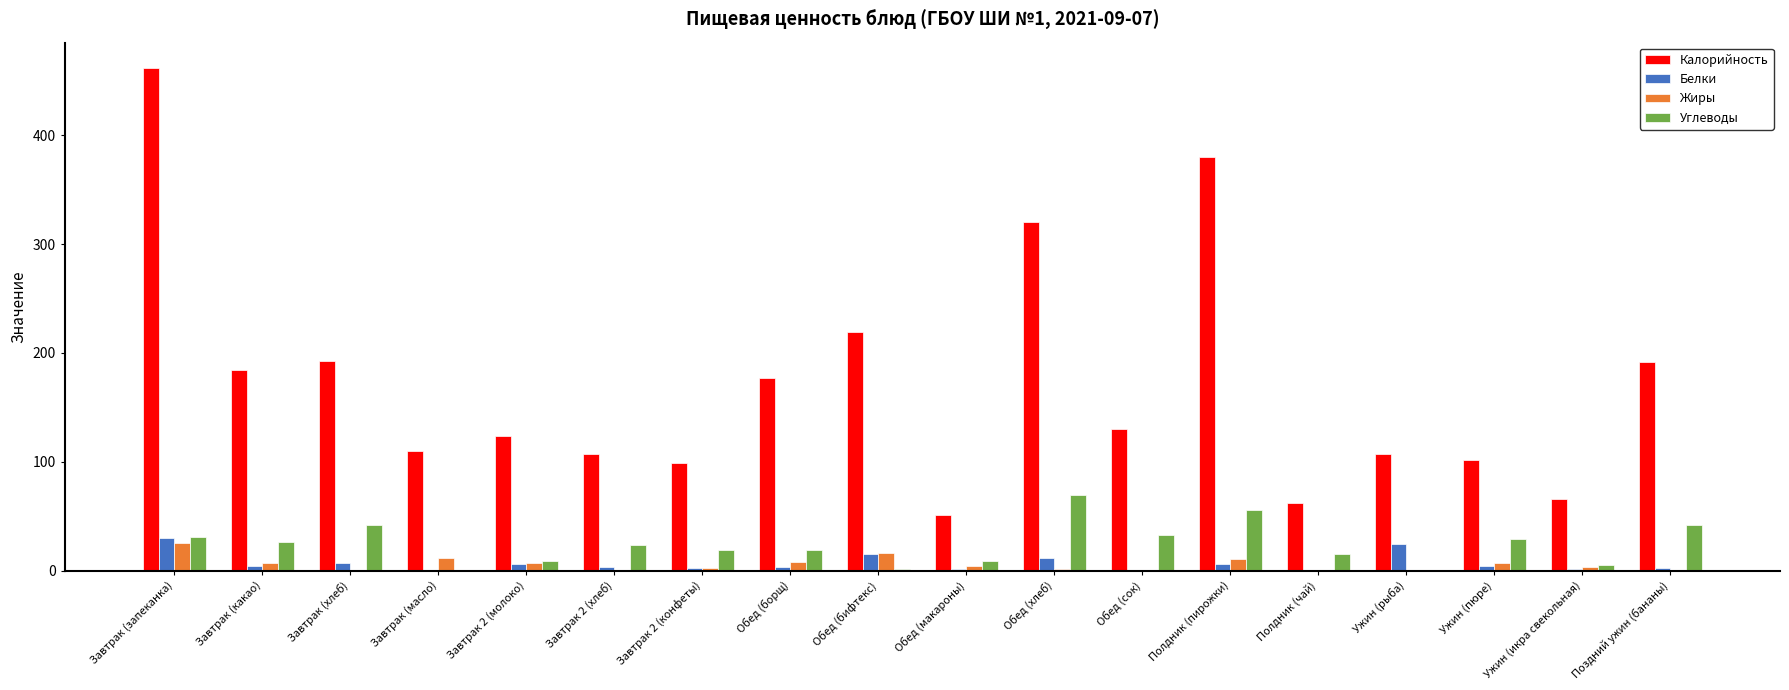

Which category has the highest value across all series?

Завтрак (запеканка)